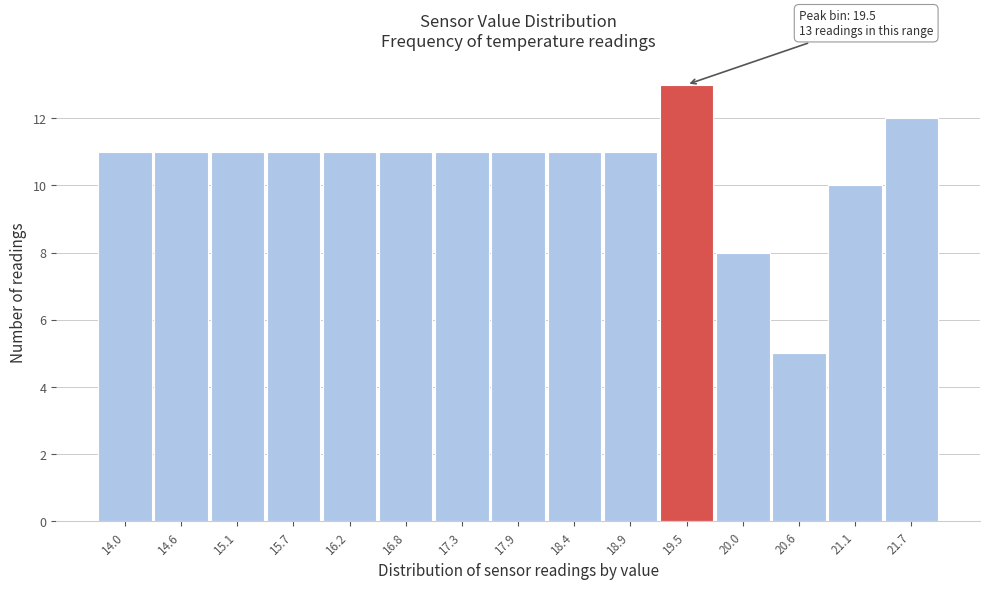

Over which range of the x-axis is the bar tallest?

19.2 to 19.8